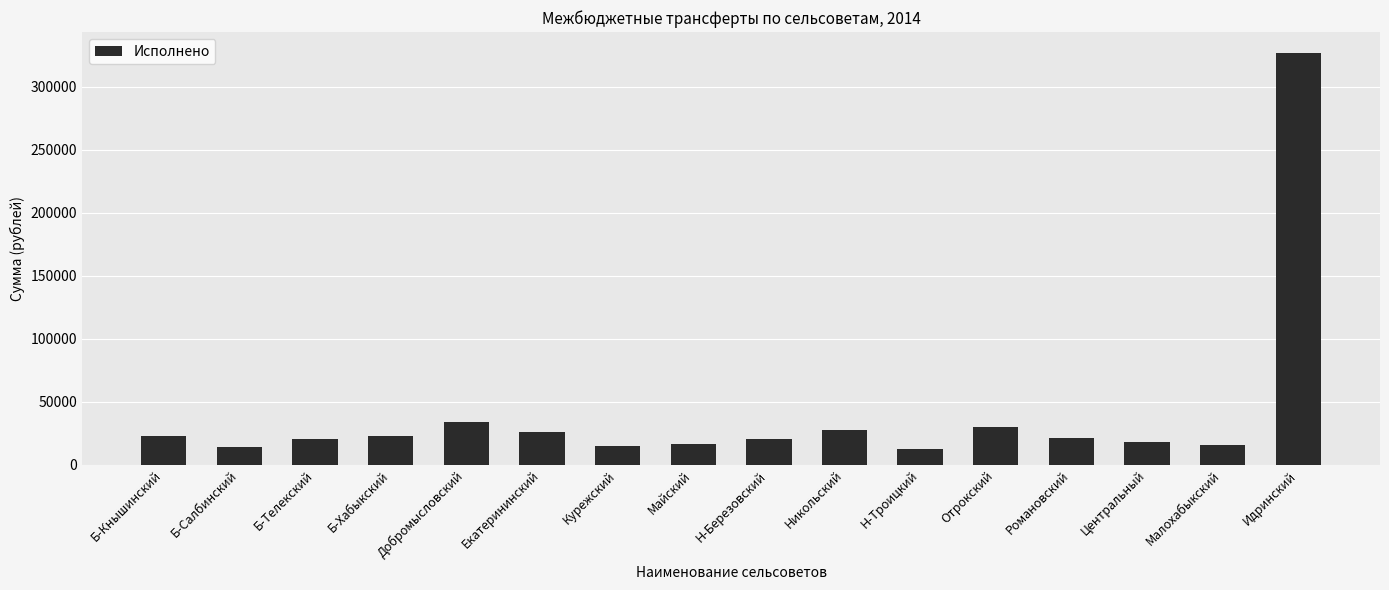

What value does the data have at Н-Березовский, to the nearest 10?

20420